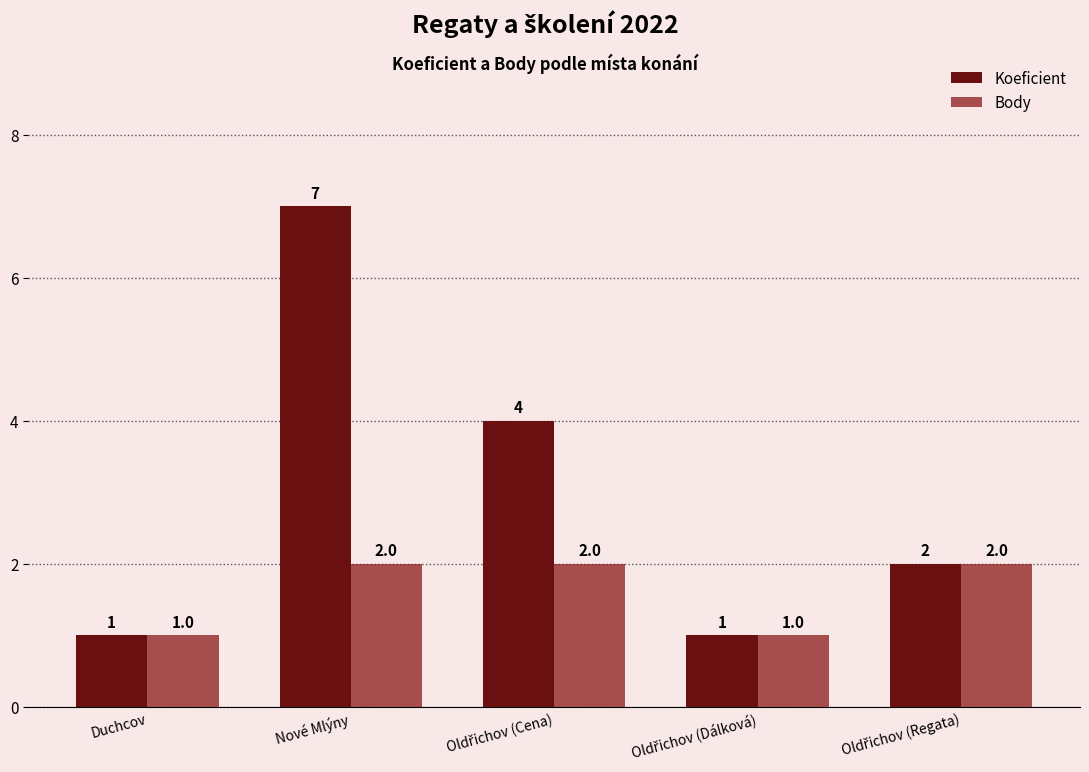

What are all the series names shown in the legend?

Koeficient, Body